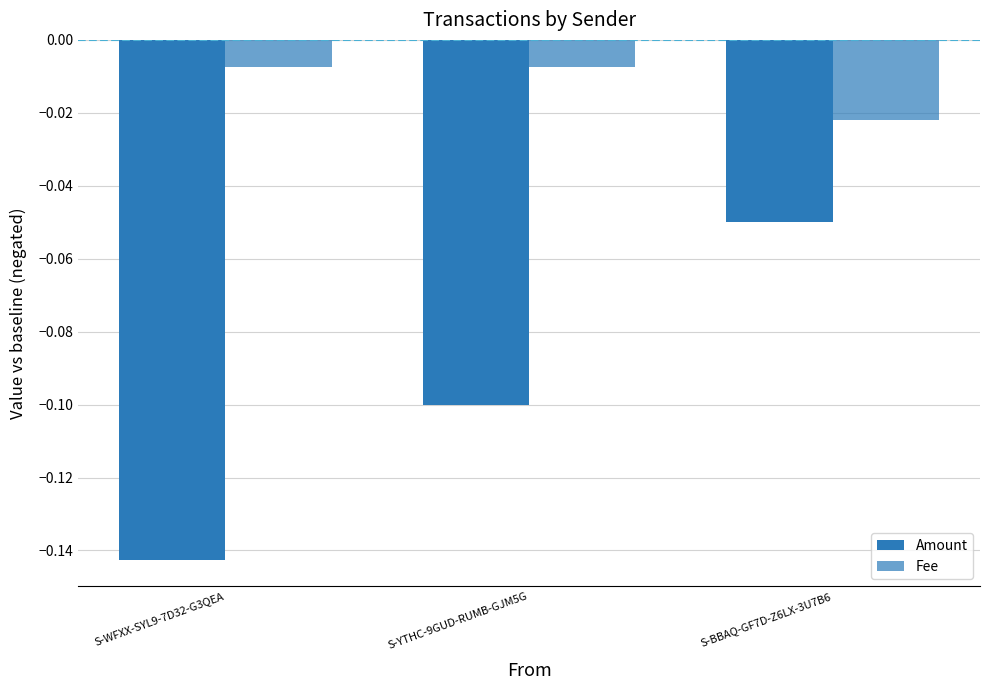

Which series has the widest spread of values?

Amount